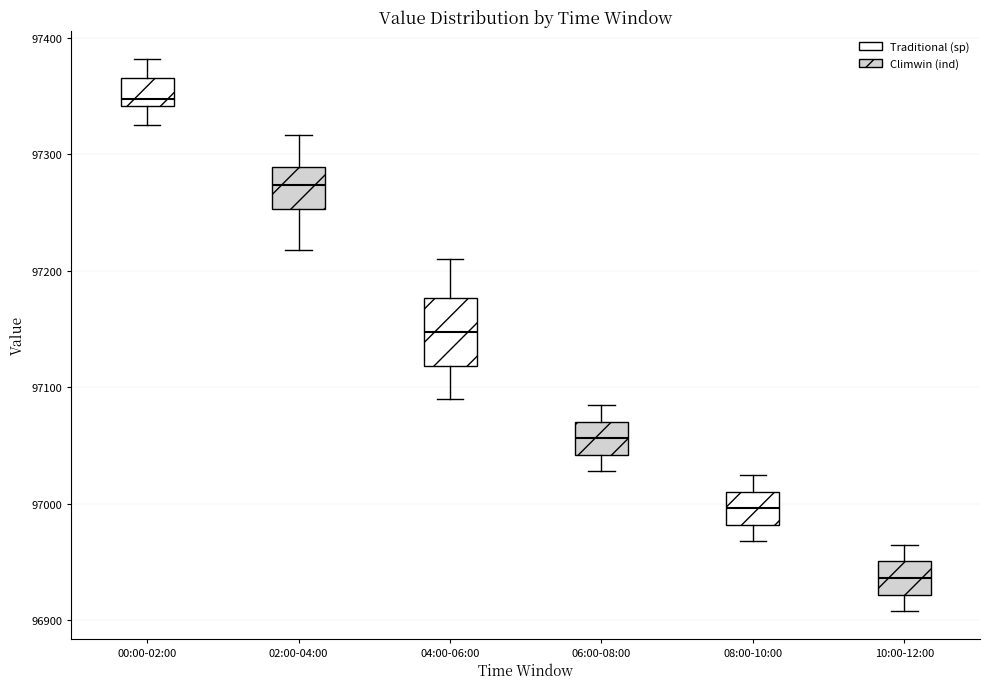

Which box's median line is the lowest?

10:00-12:00